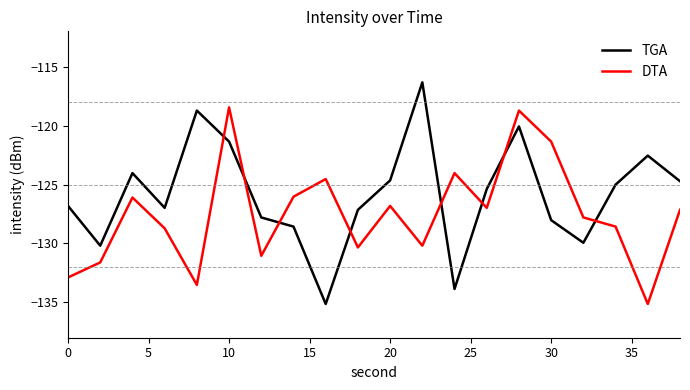

How many interior local peaks does the TGA series have?

5